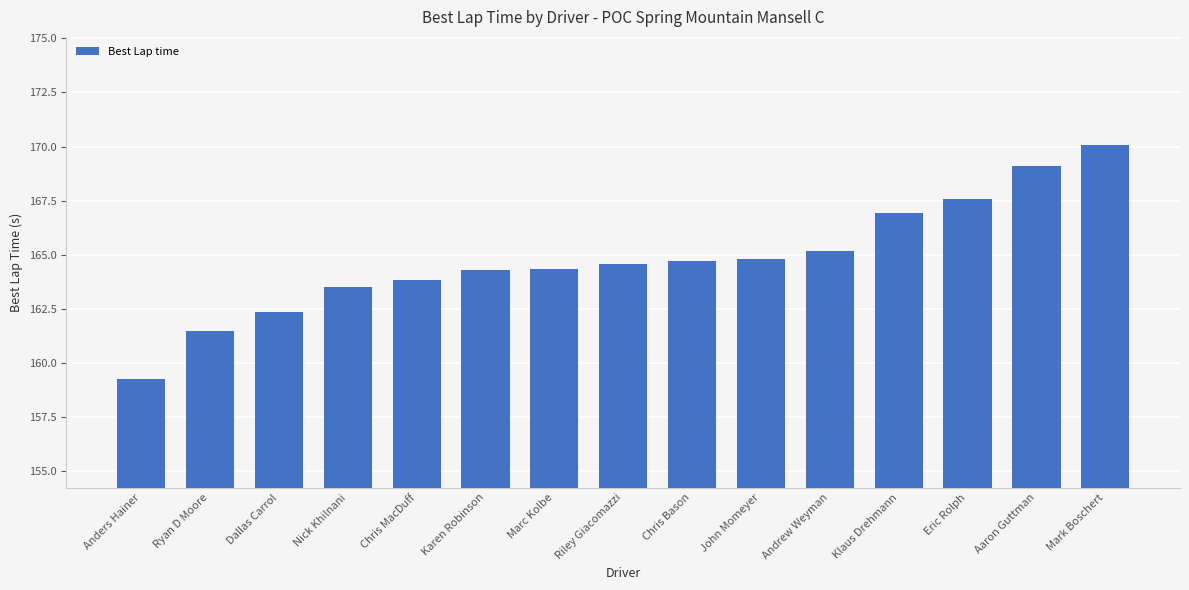

Is it true that the value at Mark Boschert is 170.1?

True